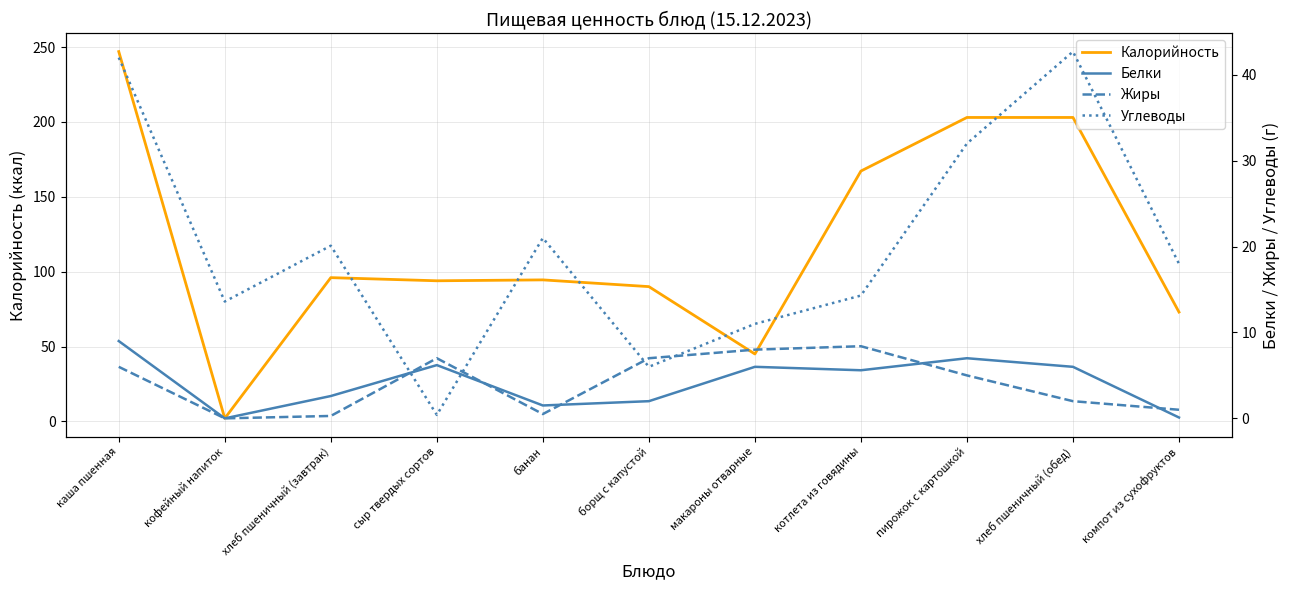

How many interior local peaks does the Белки series have?

3